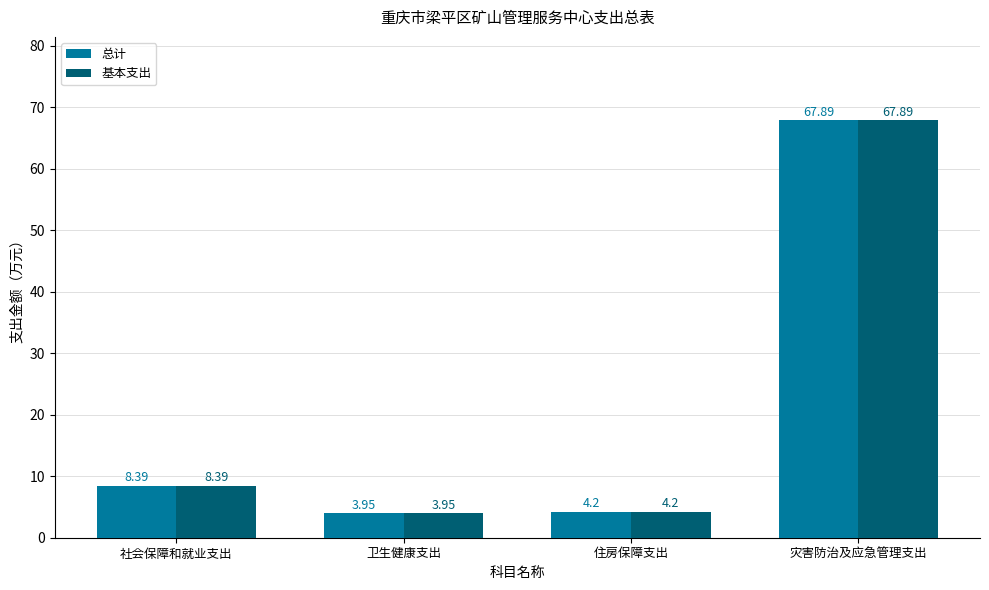

The value of 总计 at 灾害防治及应急管理支出 is 67.9. True or false?

True